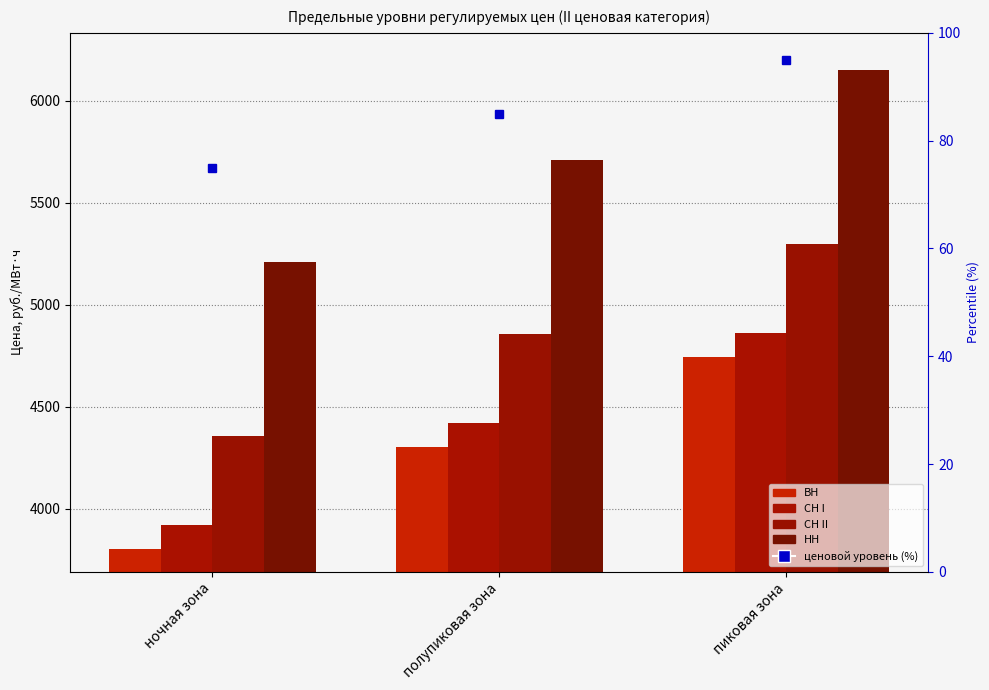

List the labels in order of НН value, largest first.

пиковая зона, полупиковая зона, ночная зона